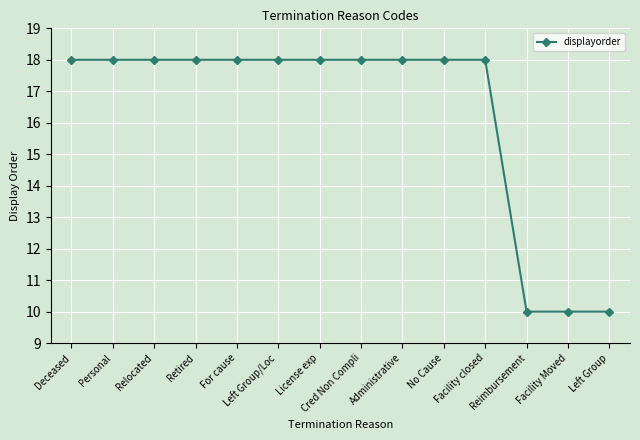

What is the greatest value displayed?

18